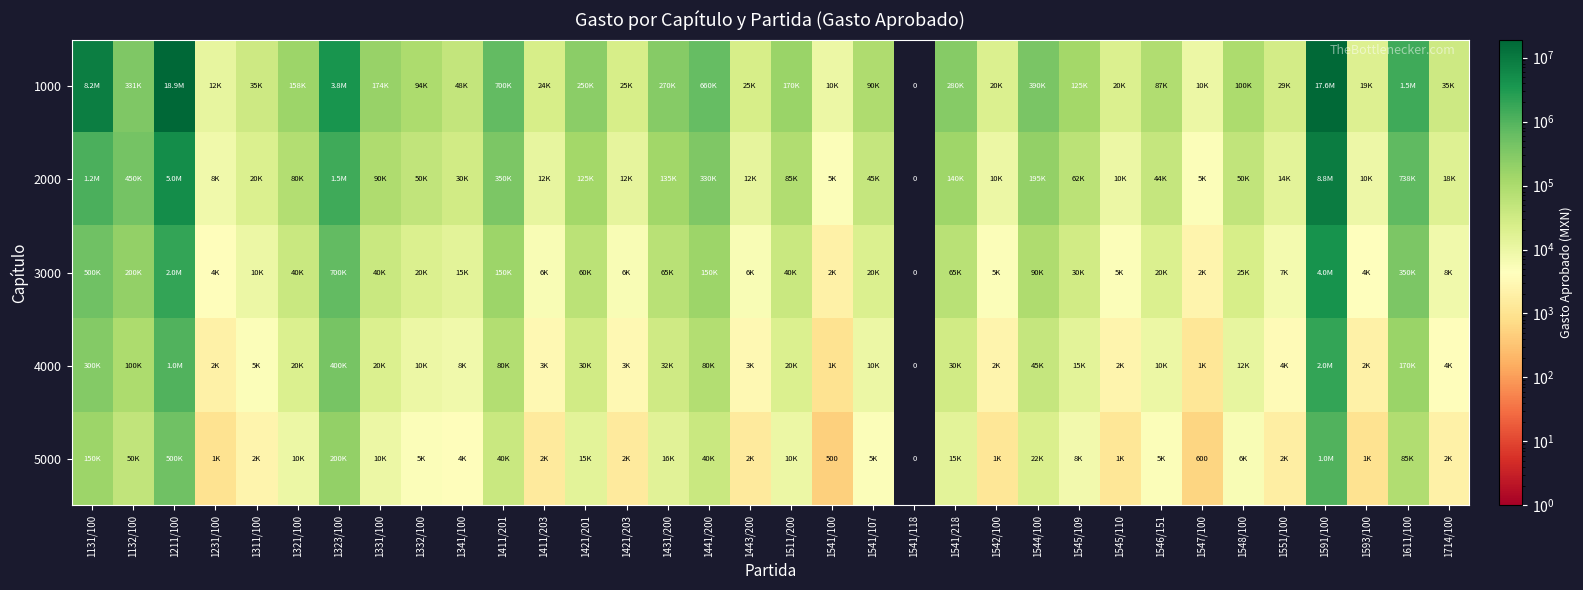

How many values in the 5000 series are below 6000?

17